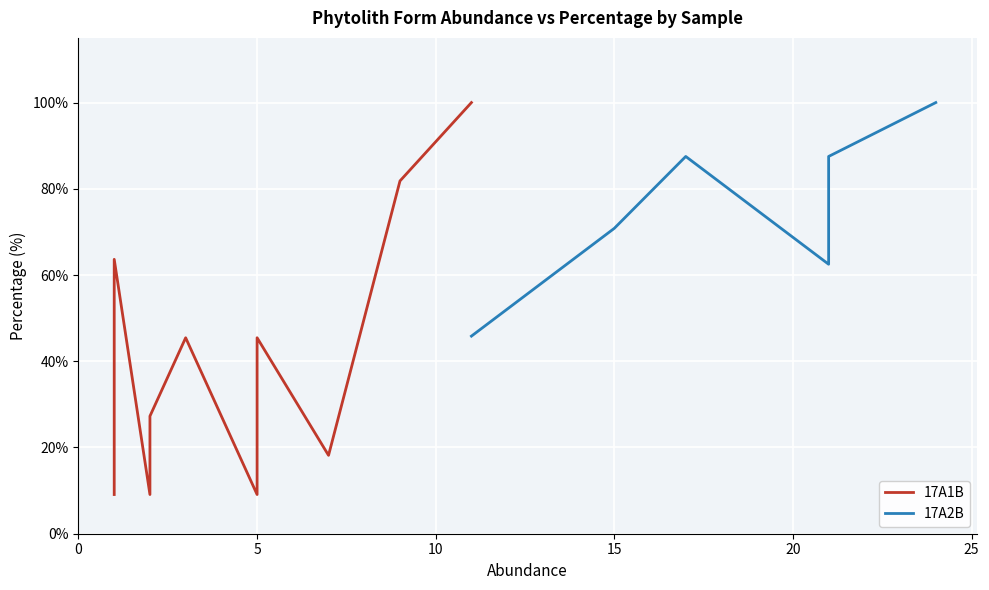

The value of 17A1B at Oblong cavate is 2.2. True or false?

False